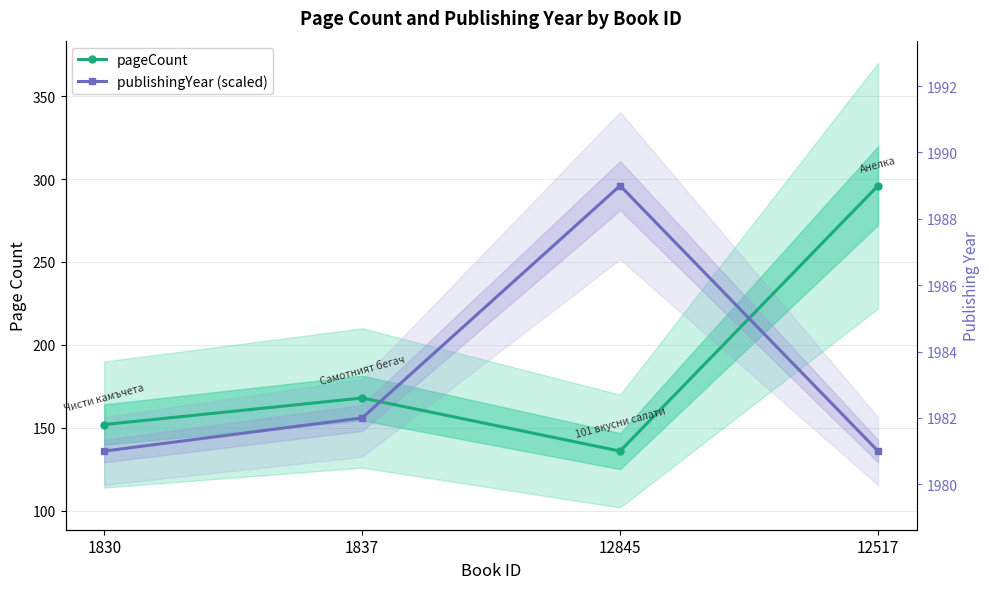

Where is the first local minimum for pageCount?

12845